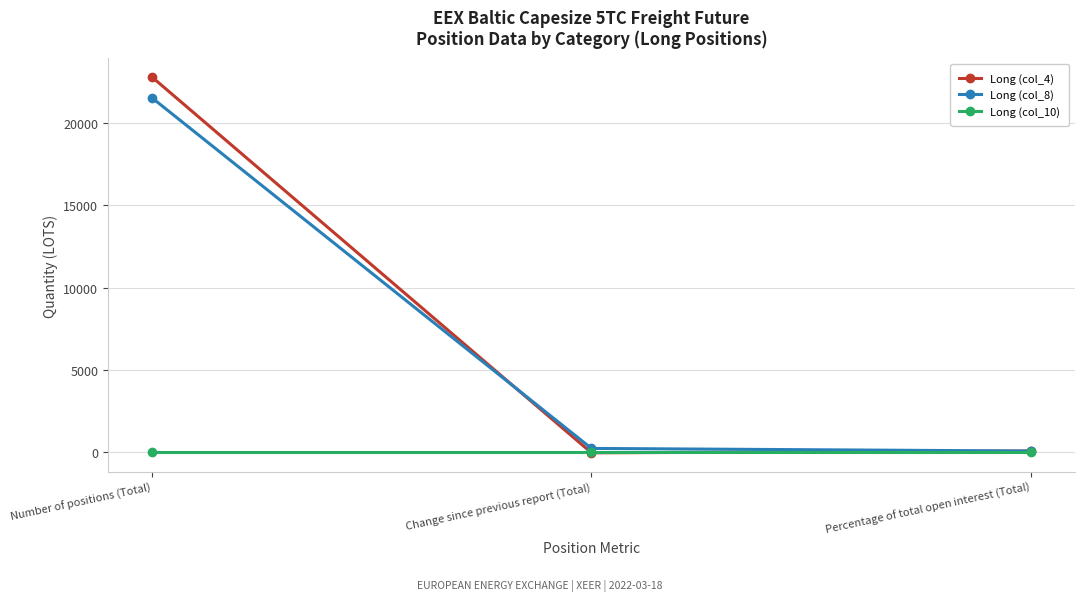

True or false: Long (col_4) has a value of 22804.4 at Number of positions (Total).

True